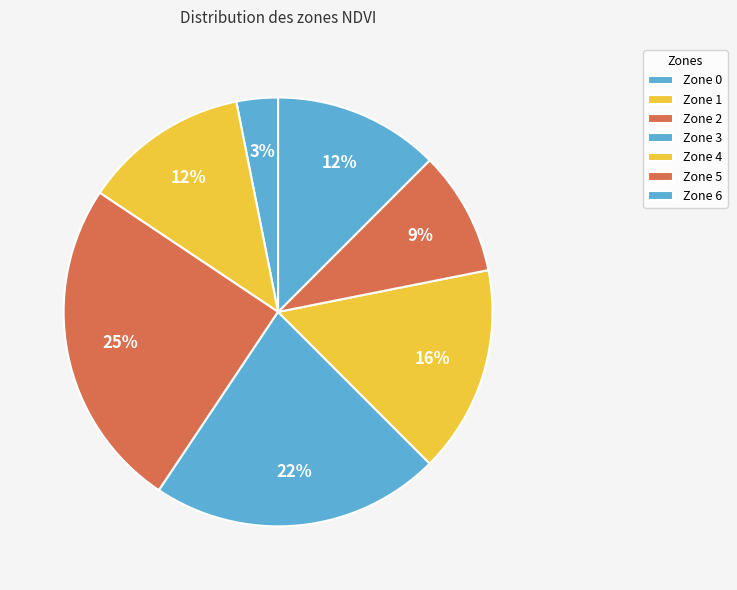

How many segments does this pie chart have?

7